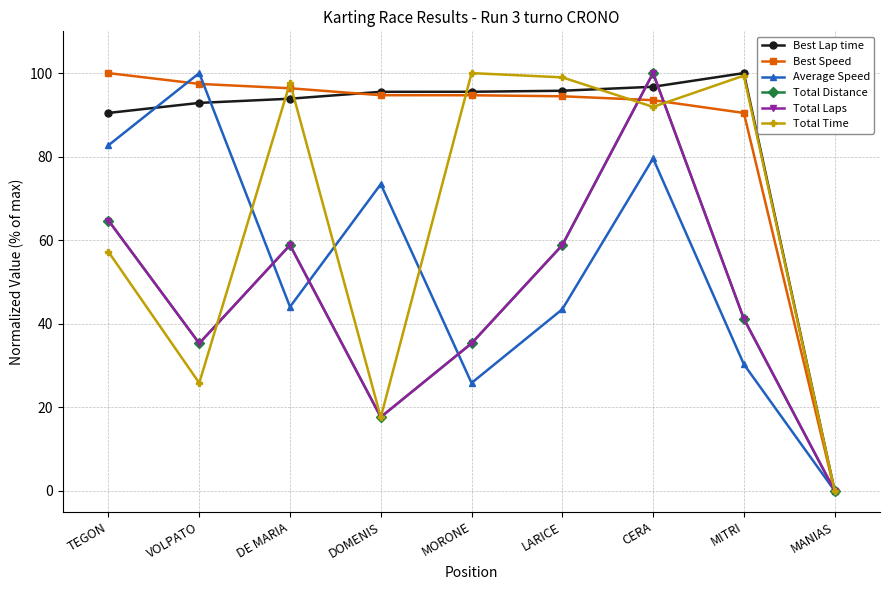

At which category does Total Distance reach its first local peak?

DE MARIA